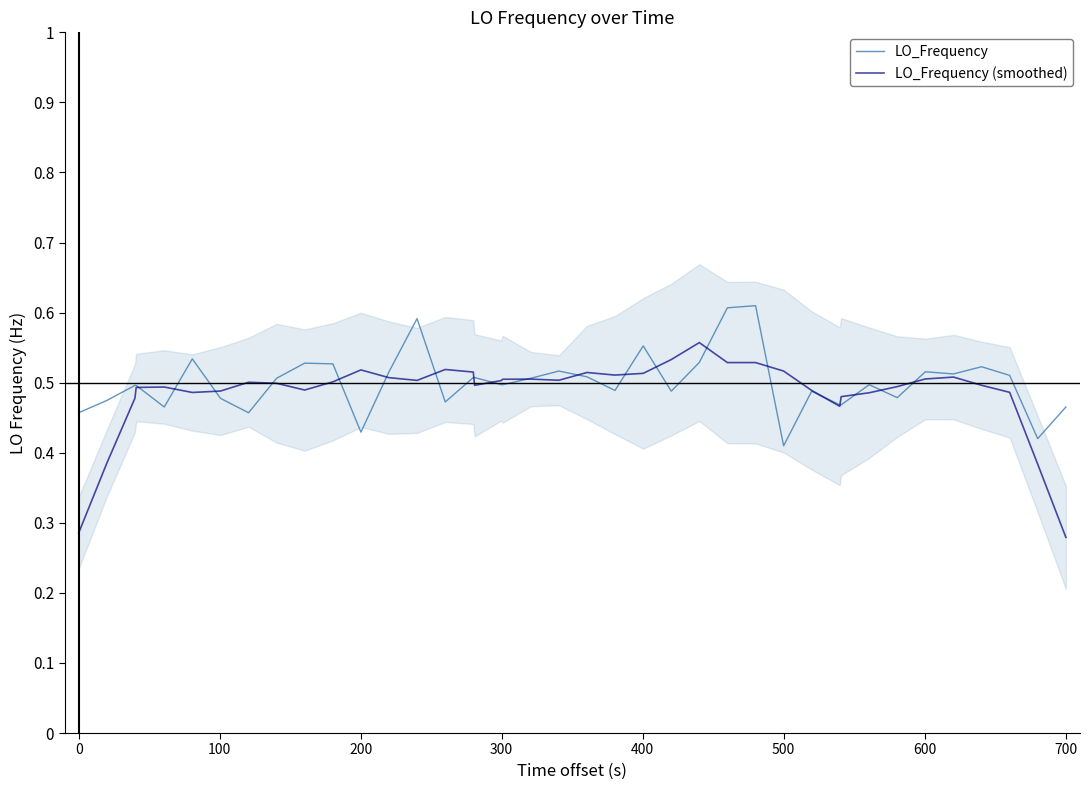

Is this an area chart (filled region under the line)?

No